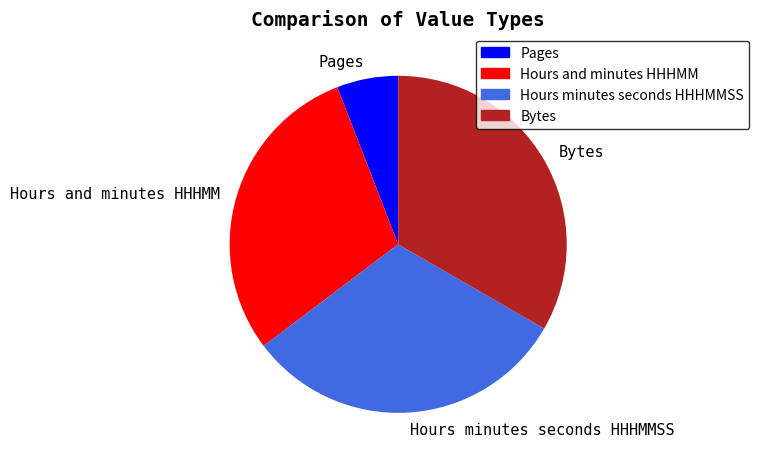

Which has a higher value, Hours minutes seconds HHHMMSS or Hours and minutes HHHMM?

Hours minutes seconds HHHMMSS